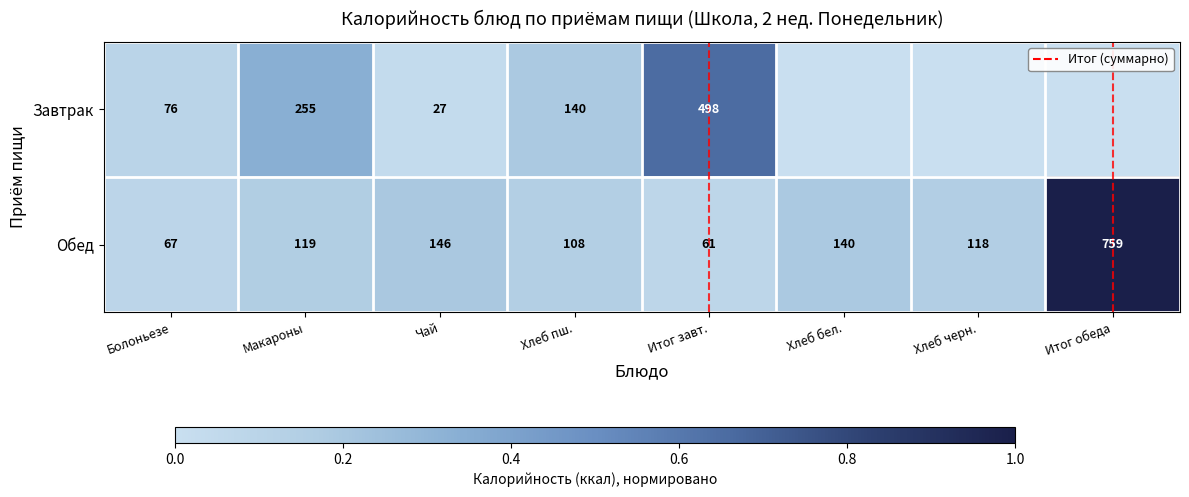

Which category has the highest value in the Обед series?

Итог обеда